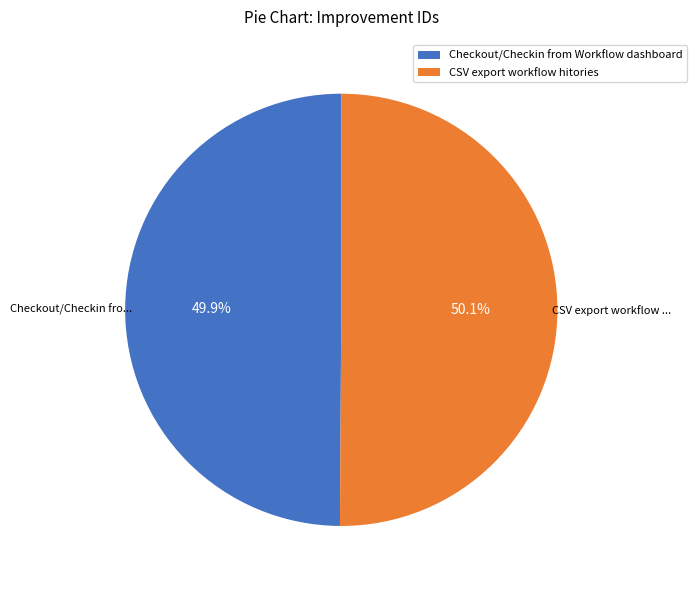

What is the ratio of the value at CSV export workflow hitories to the value at Checkout/Checkin from Workflow dashboard?

1.0